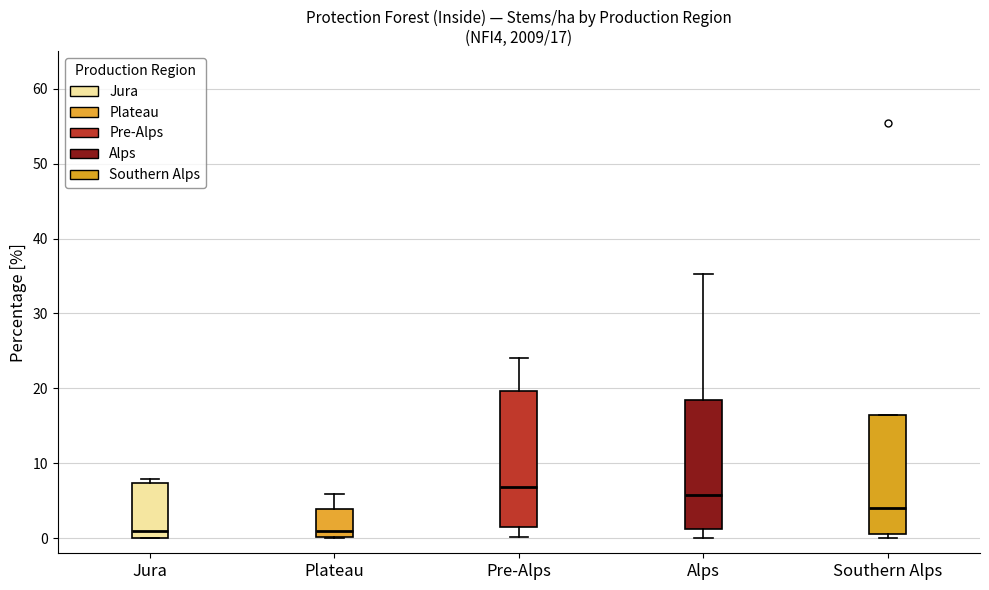

Which box has the highest median line?

Pre-Alps